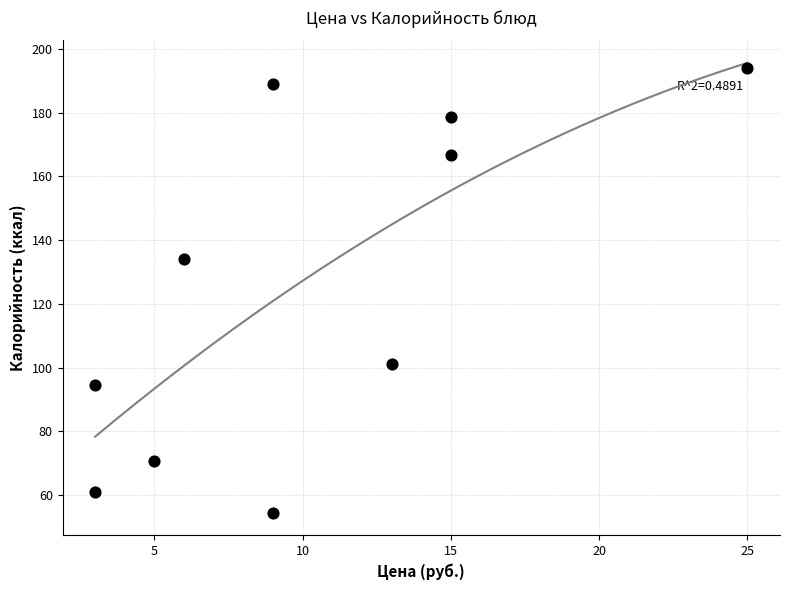

What Y value in the scatter plot is closest to 124?

134.2